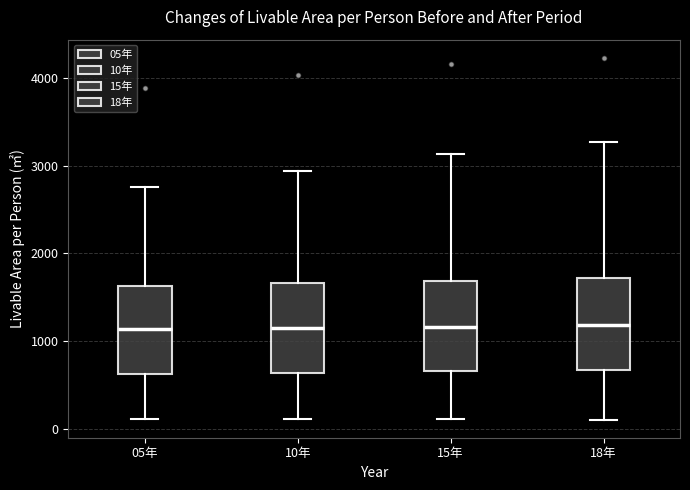

Reading left to right, transcribe this box plot: for each box, give where its median line is, the range the box spans, and where its two whiskers end, as read against the y-axis. The values are not printed on the chart, so give them approximately, as read against the axis.

05年: median 1100, box 600 to 1600, whiskers 100 to 2800
10年: median 1100, box 600 to 1700, whiskers 100 to 2900
15年: median 1200, box 700 to 1700, whiskers 100 to 3100
18年: median 1200, box 700 to 1700, whiskers 100 to 3300